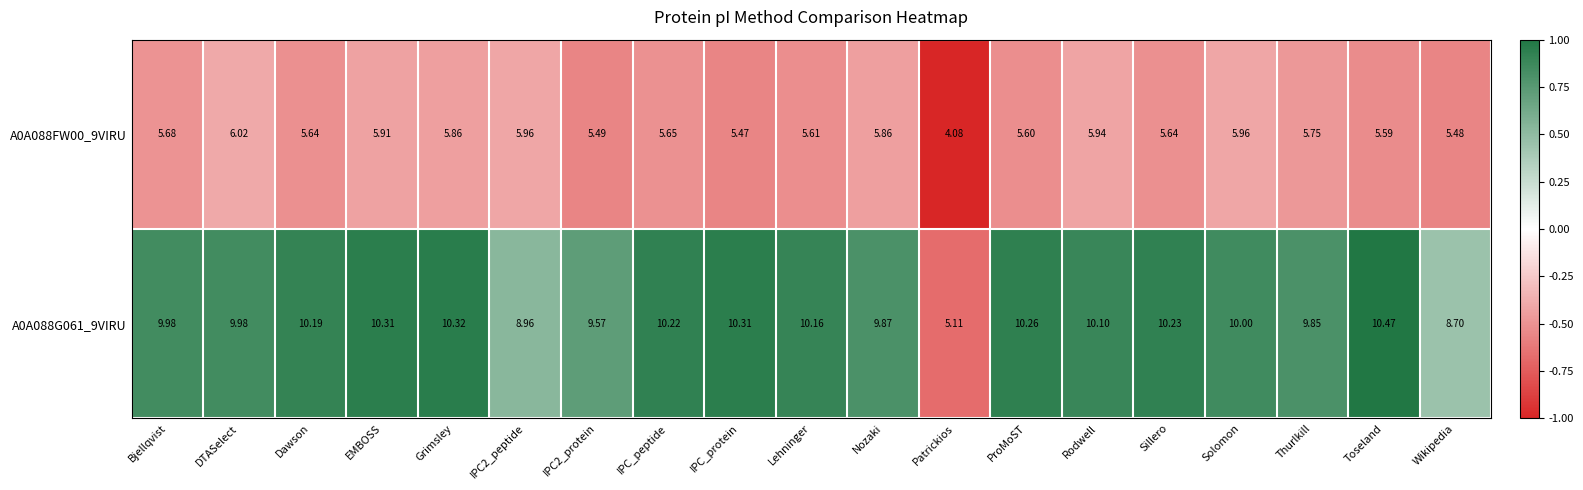

Which label corresponds to the smallest value in the chart?

Patrickios